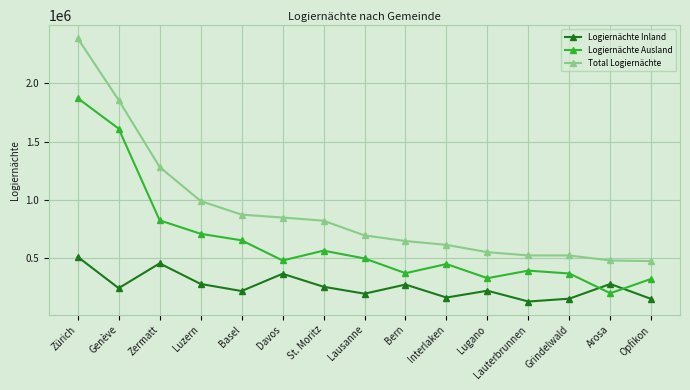

True or false: Logiernächte Ausland has more than 2 interior local peaks.

True